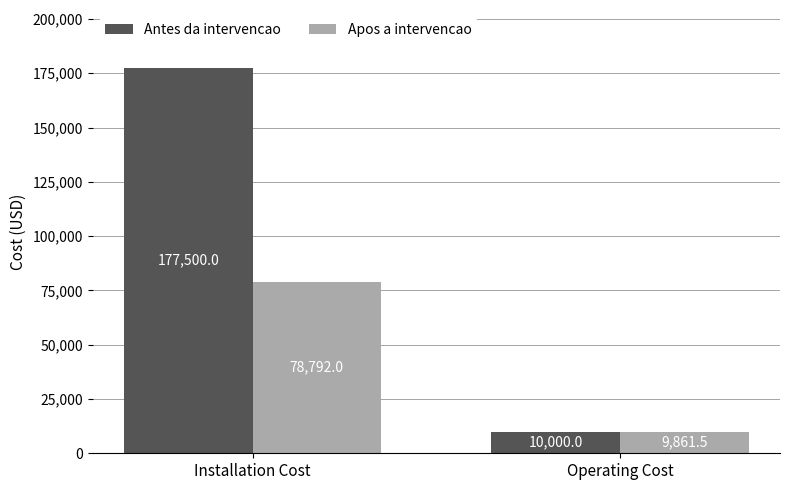

Reading right to left, transcribe all the data shown in this chart.

Antes da intervencao: 10000.0	177500.0
Apos a intervencao: 9861.5	78792.0